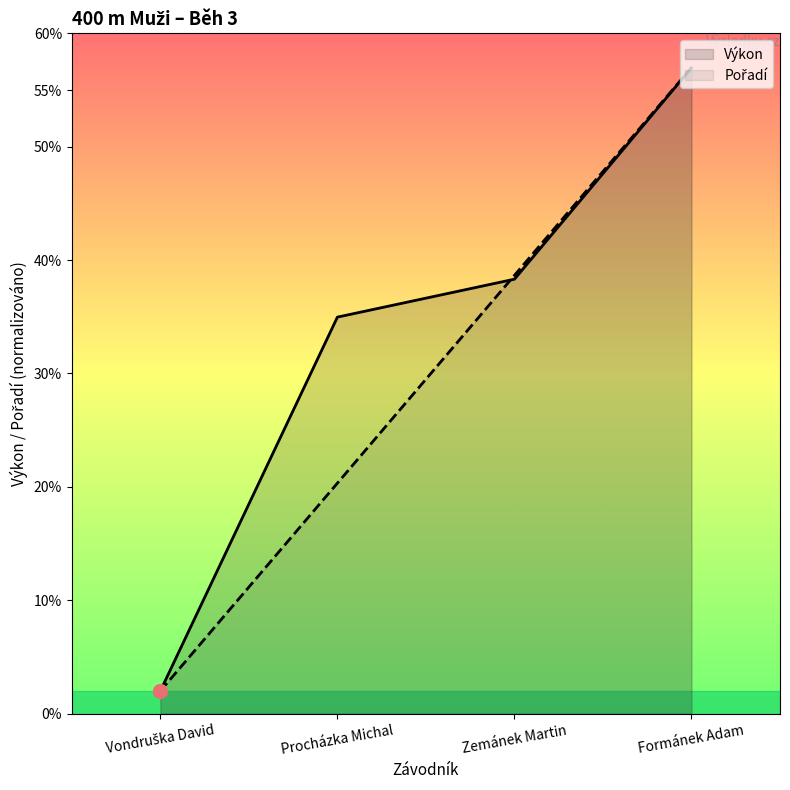

How many data points in Výkon are above 38?

2